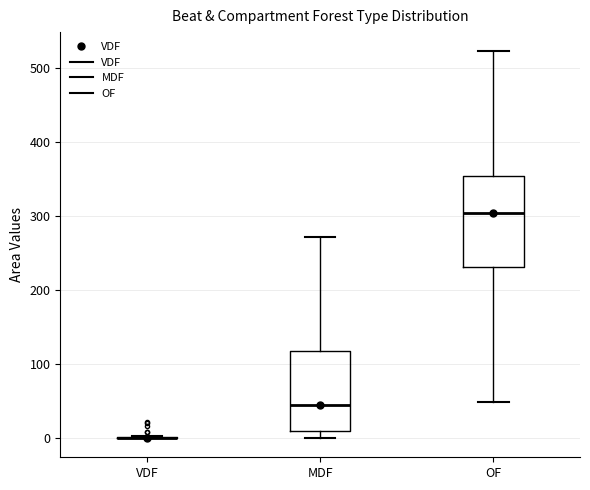

Where does the median line of the box for MDF sit on the y-axis? The values are not printed on the chart, so give them approximately, as read against the axis.

40